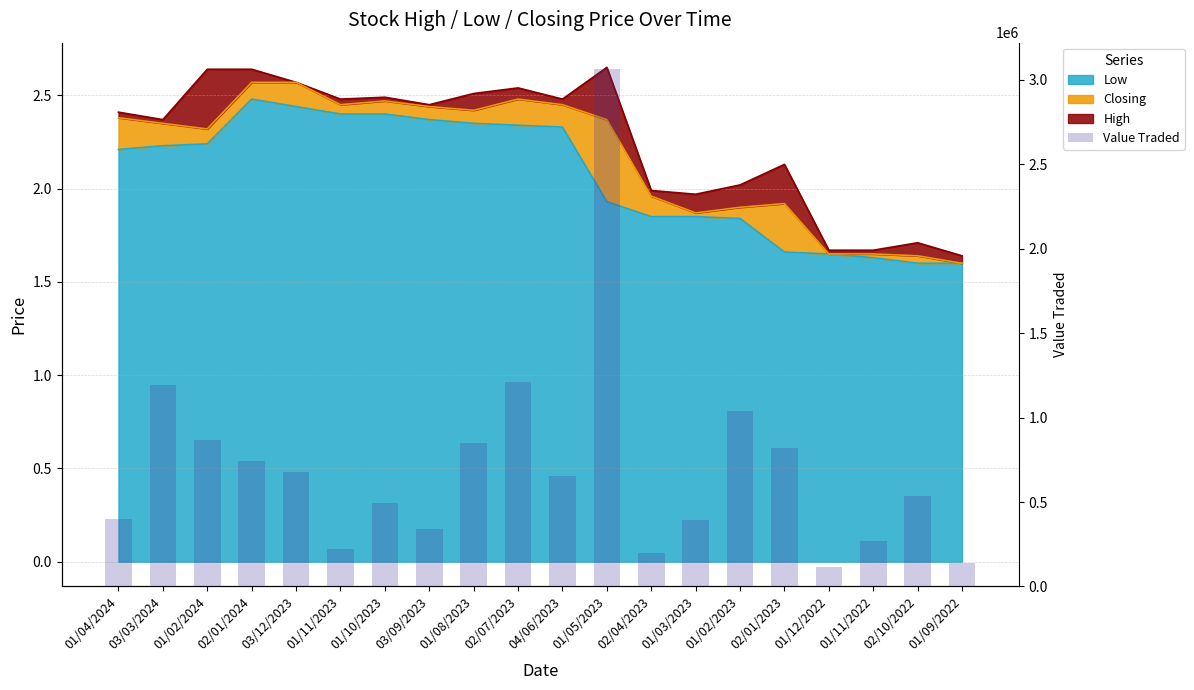

What is the difference between the second highest and minimum values?

1092657